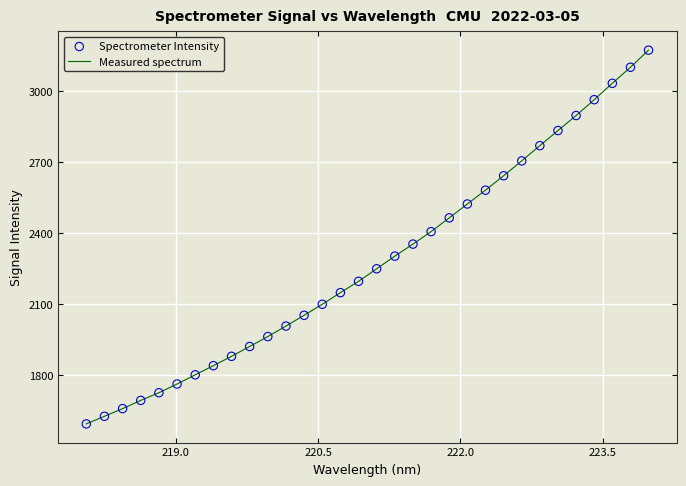

What is the smallest value displayed?

1592.6